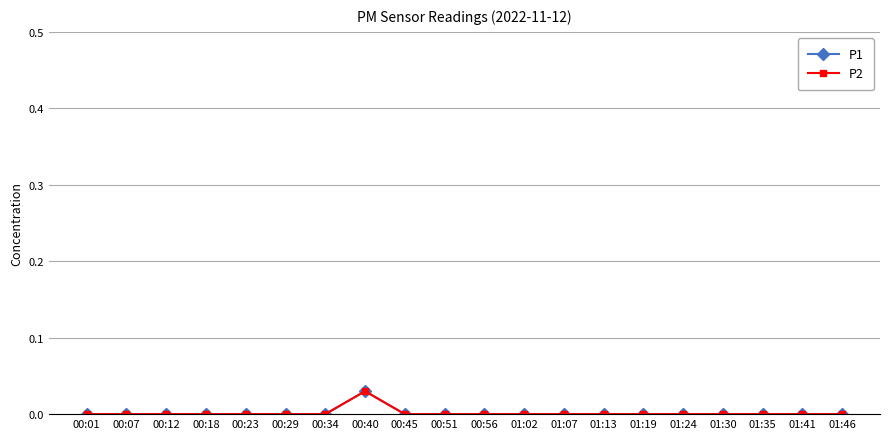

At which category is the sum across all series the highest?

00:40